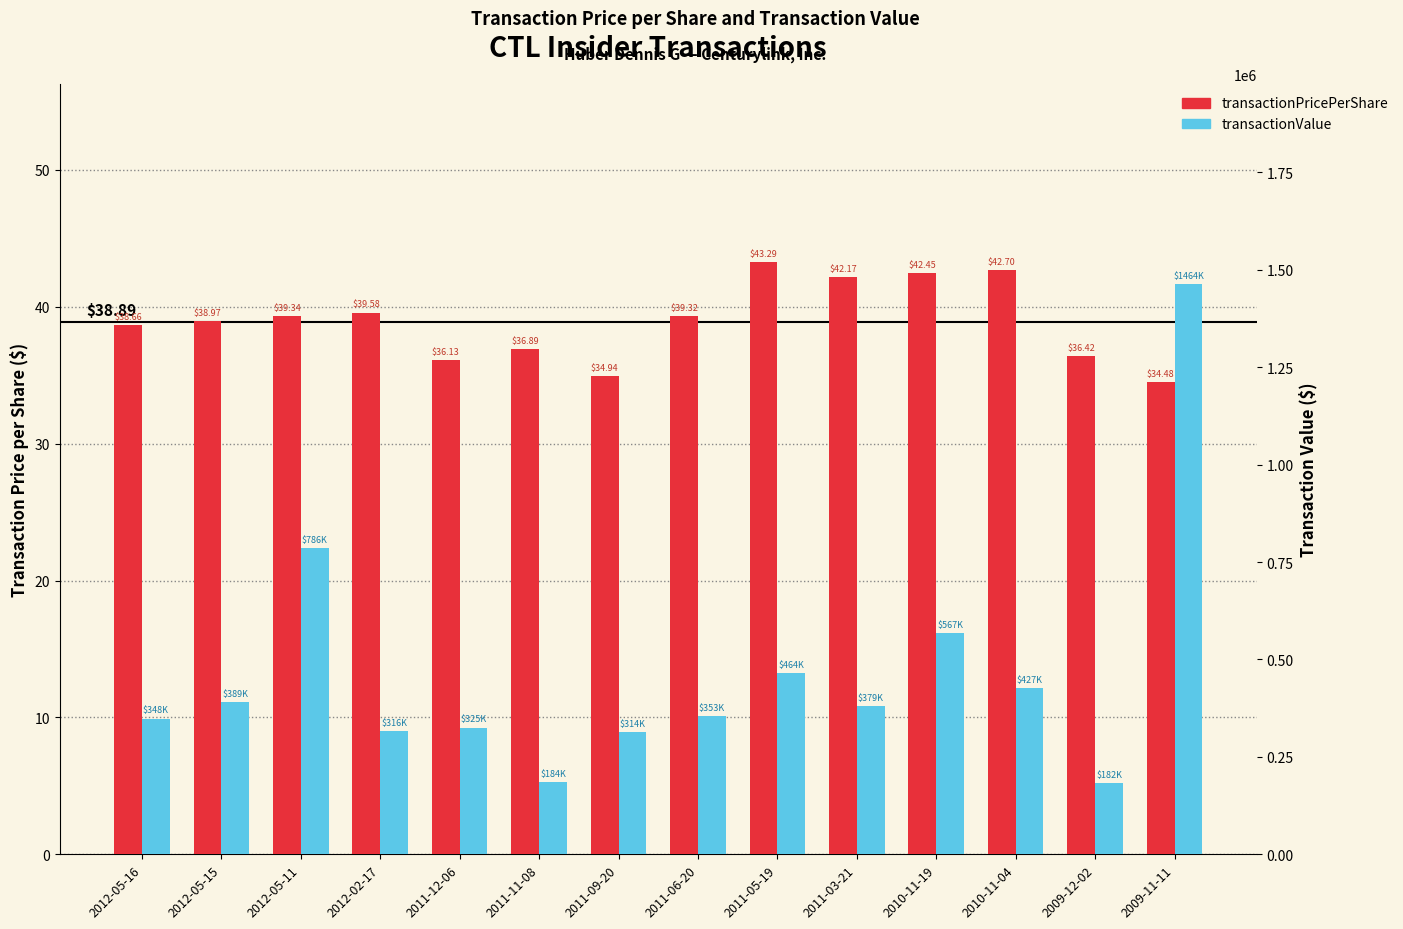

Reading right to left, transcribe all the data shown in this chart.

transactionPricePerShare: 2009-11-11=34.5	2009-12-02=36.4	2010-11-04=42.7	2010-11-19=42.4	2011-03-21=42.2	2011-05-19=43.3	2011-06-20=39.3	2011-09-20=34.9	2011-11-08=36.9	2011-12-06=36.1	2012-02-17=39.6	2012-05-11=39.3	2012-05-15=39.0	2012-05-16=38.7
transactionValue: 2009-11-11=1464539.0	2009-12-02=182118.0	2010-11-04=427000.0	2010-11-19=567122.0	2011-03-21=379530.0	2011-05-19=464401.0	2011-06-20=353880.0	2011-09-20=314460.0	2011-11-08=184455.0	2011-12-06=325170.0	2012-02-17=316655.0	2012-05-11=786890.0	2012-05-15=389670.0	2012-05-16=348431.0